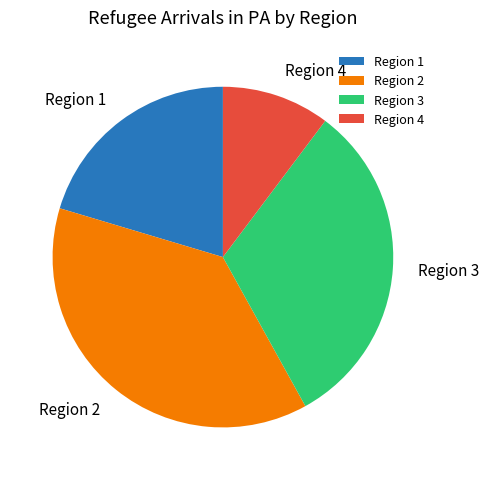

The Region 4 slice represents 22% of the pie. True or false?

False